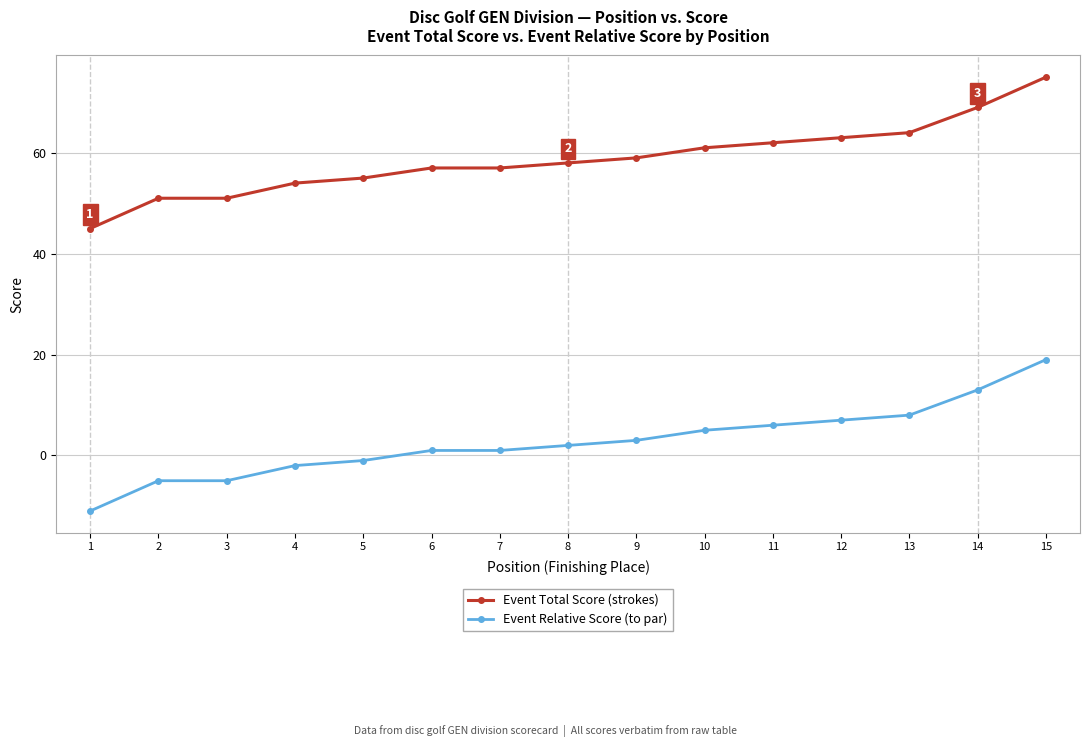

What is the value of the Event Total Score (strokes) point at the 14th from the left?

69